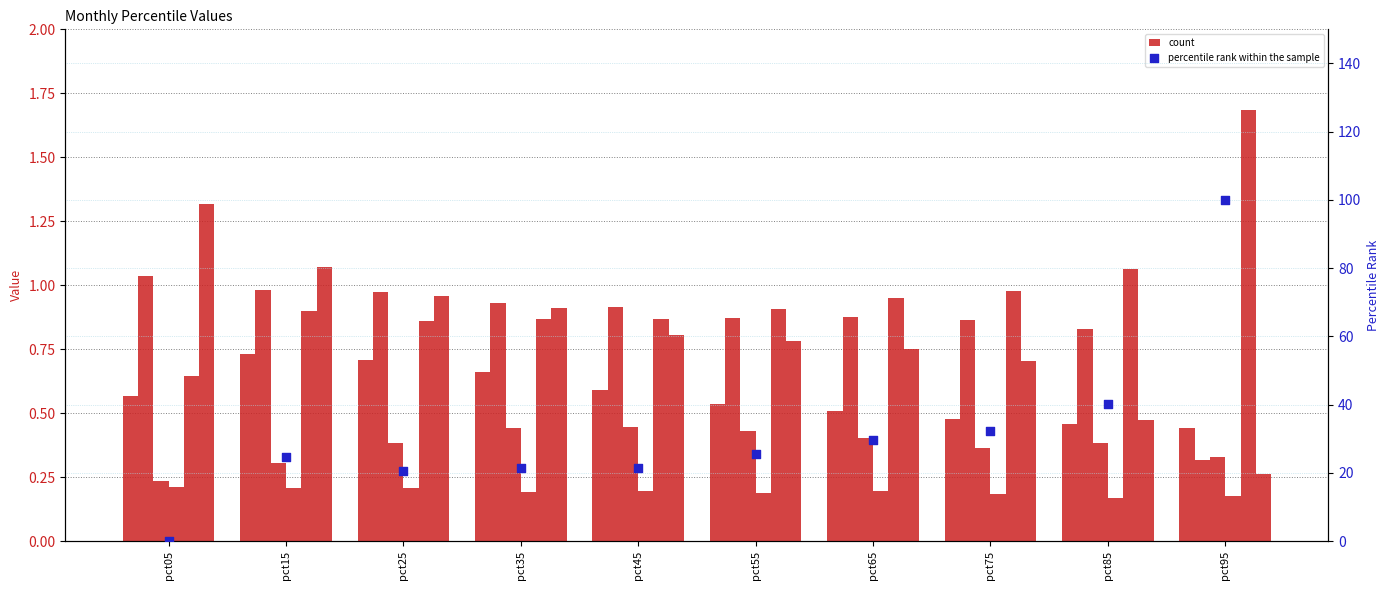

What is the total value across all series at pct05?

4.0